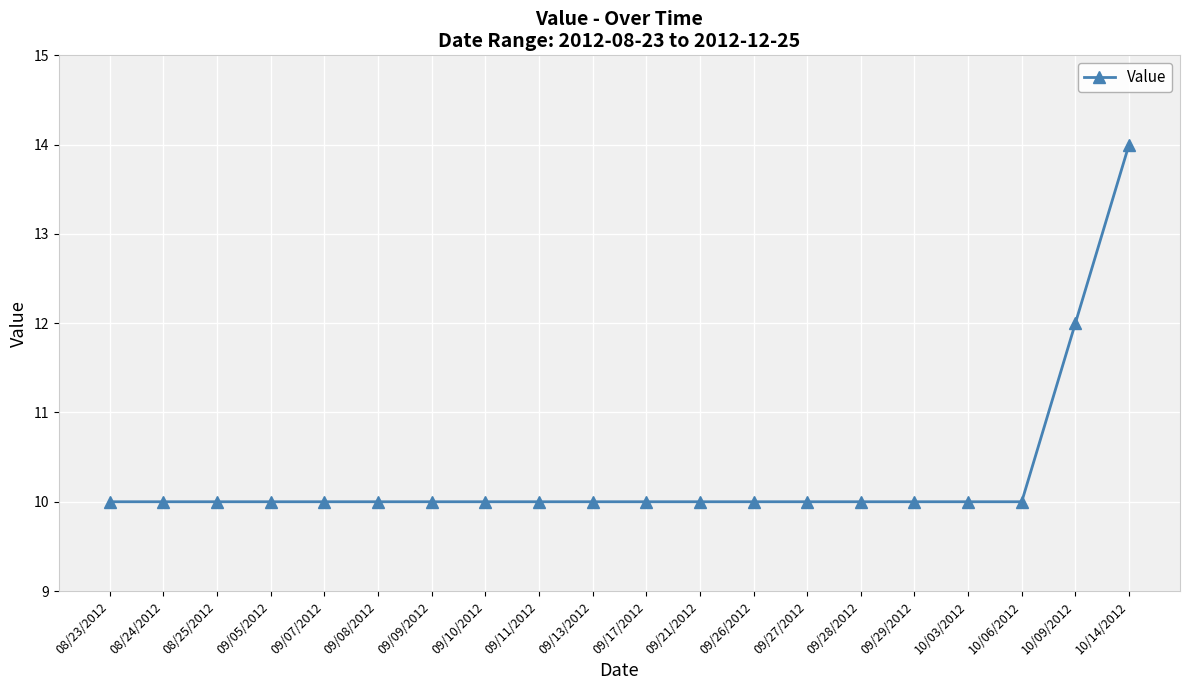

What is the difference between the maximum and minimum values?

4